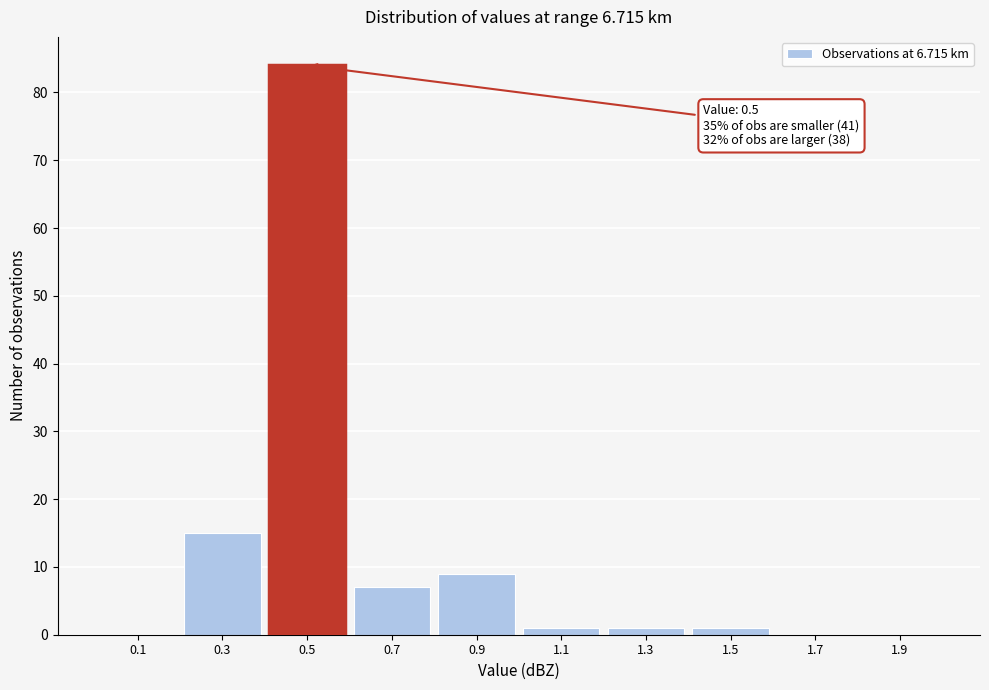

Which range on the x-axis has the tallest bar?

0.4 to 0.6